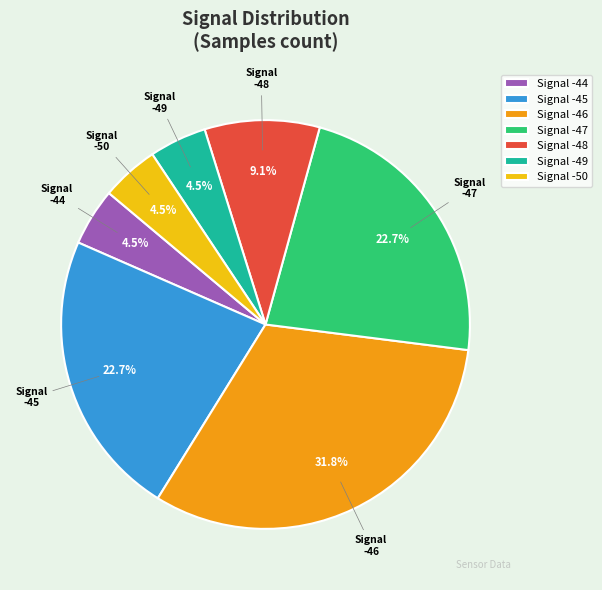

Is there a majority slice in this chart?

No